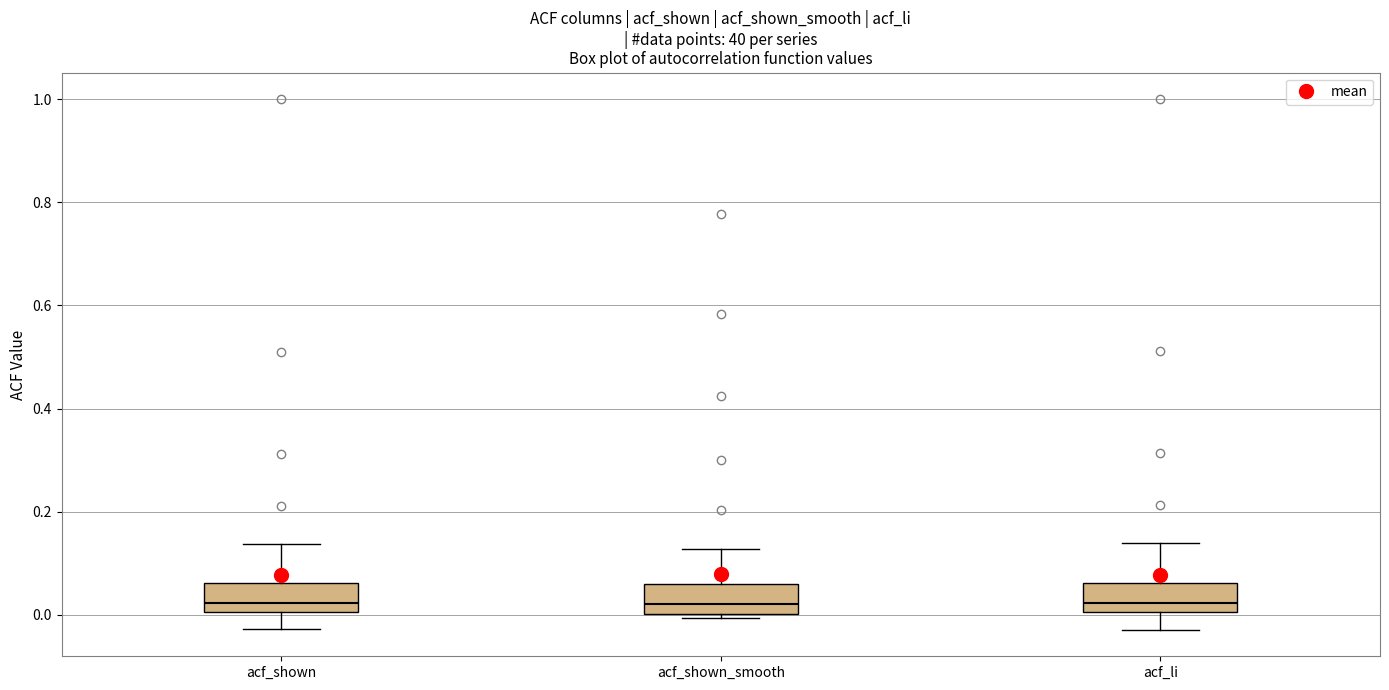

Reading left to right, read every box against the y-axis: the position of its median line, the range the box covers, and the ends of its whiskers. The values are not printed on the chart, so give them approximately, as read against the axis.

acf_shown: median 0.02, box 0.00 to 0.06, whiskers -0.02 to 0.14
acf_shown_smooth: median 0.02, box 0.00 to 0.06, whiskers 0.00 (just below the box's lower edge) to 0.12
acf_li: median 0.02, box 0.00 to 0.06, whiskers -0.02 to 0.14